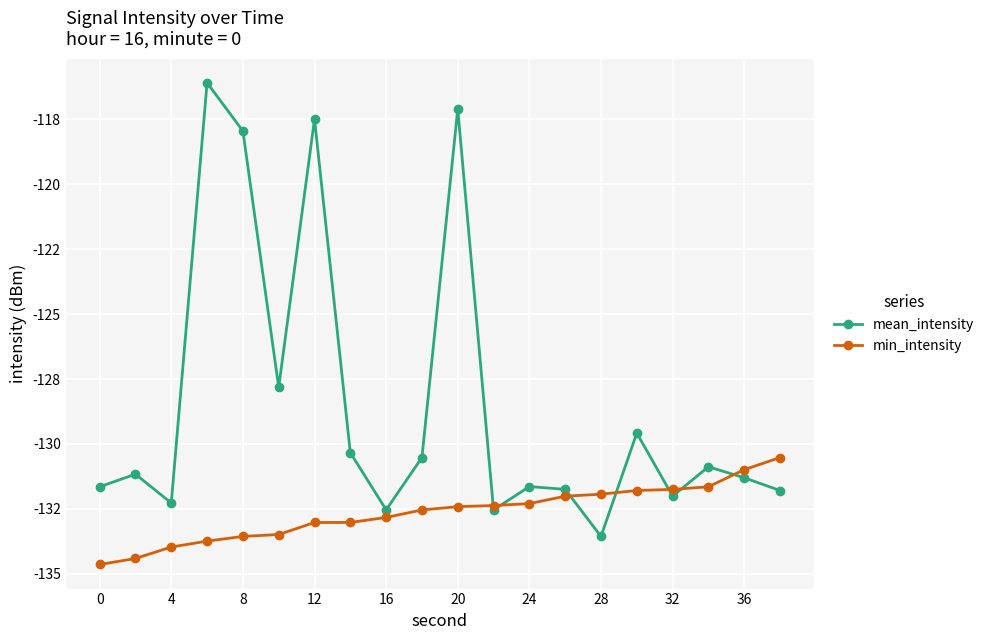

Is this an area chart (filled region under the line)?

No